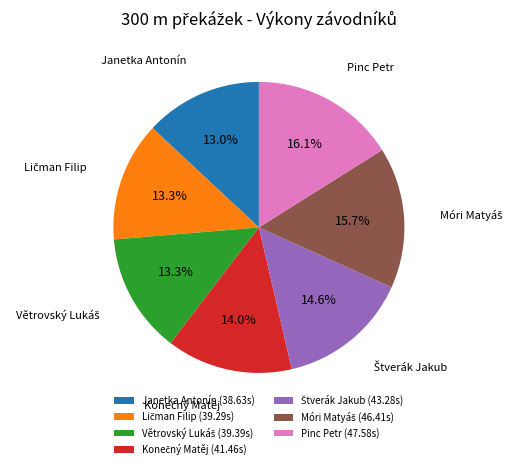

True or false: Pinc Petr accounts for 29% of the total.

False